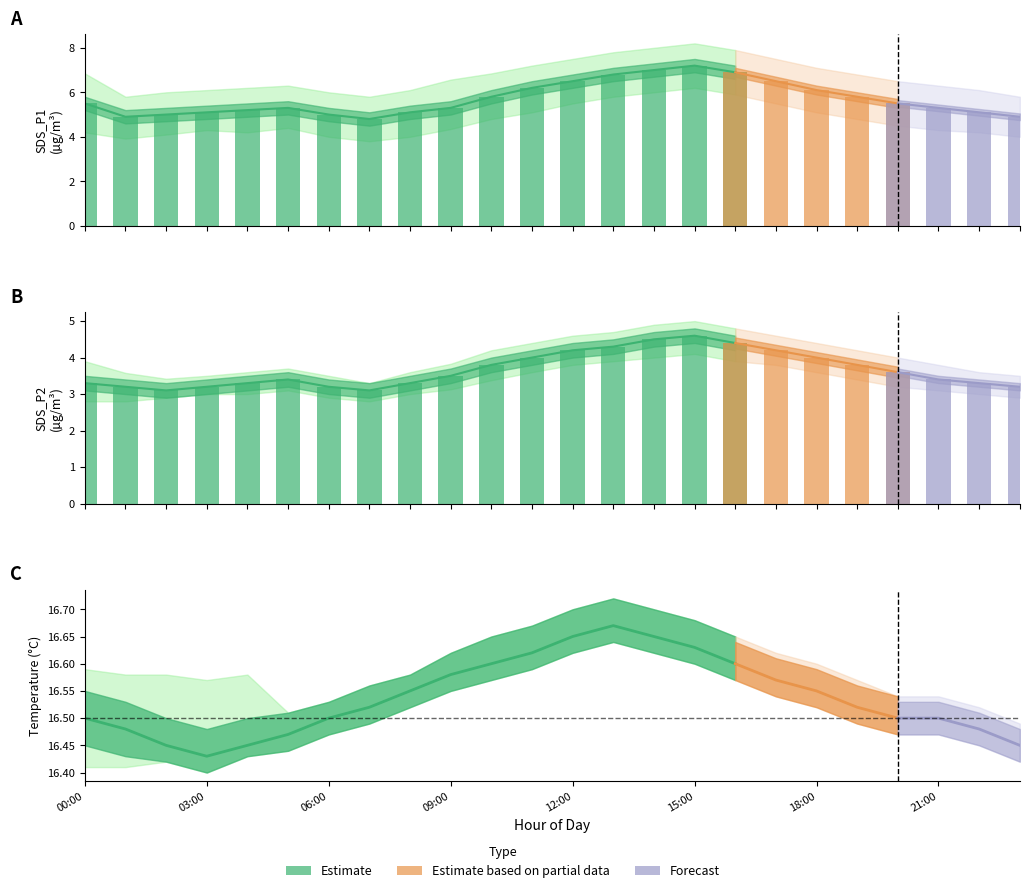

Where is BME280_temperature nearest to the value 16?

03:00